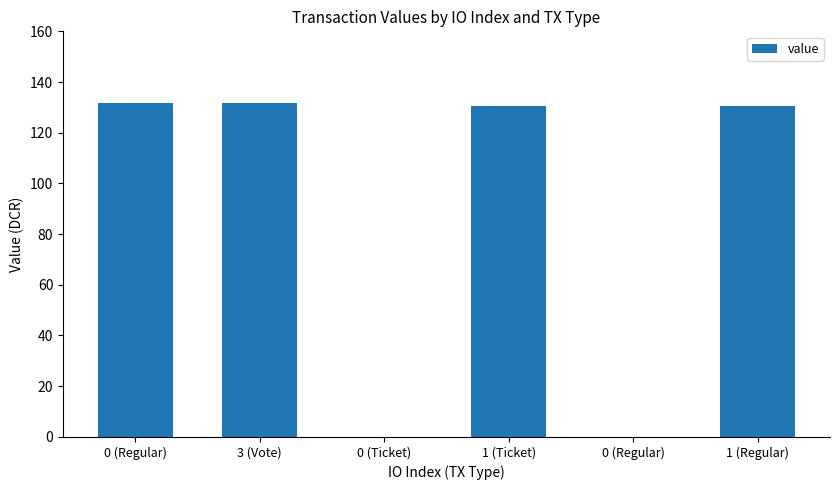

Rank the categories by value from highest to lowest.

0 (Regular), 3 (Vote), 1 (Ticket), 1 (Regular), 0 (Ticket), 0 (Regular)